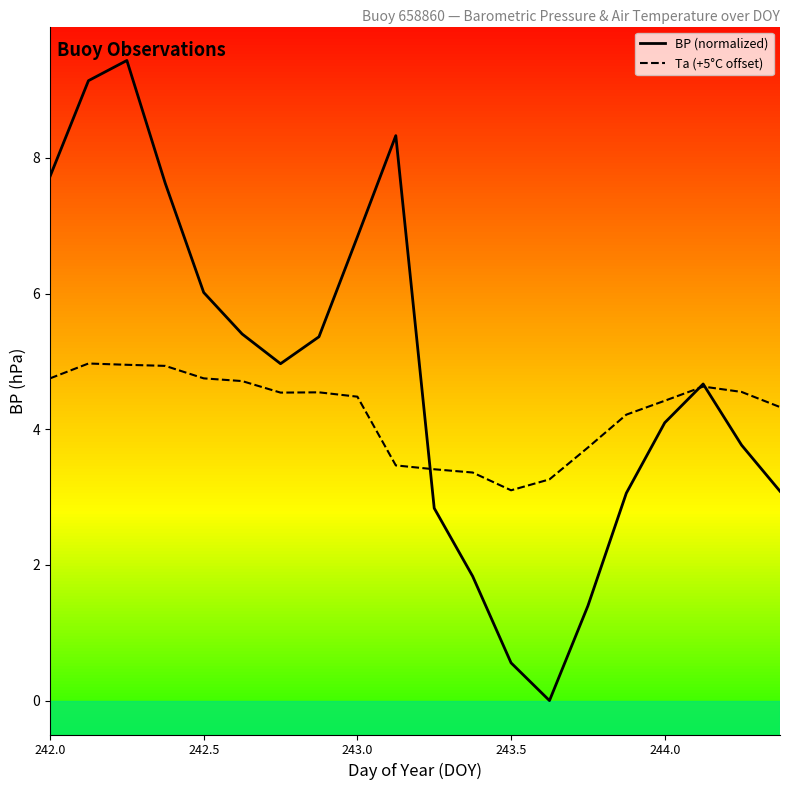

Reading left to right, what are all the values shown in this chart?

BP (normalized): 7.7	9.1	9.4	7.6	6.0	5.4	5.0	5.4	6.8	8.3	2.8	1.8	0.6	0.0	1.4	3.1	4.1	4.7	3.8	3.1
Ta (+5 offset): 4.8	5.0	5.0	4.9	4.8	4.7	4.5	4.5	4.5	3.5	3.4	3.4	3.1	3.3	3.7	4.2	4.4	4.6	4.5	4.3